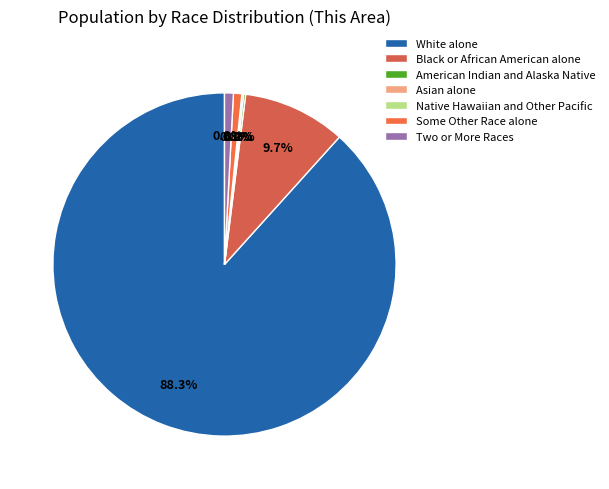

To the nearest percent, what is the combined percentage of Black or African American alone and Some Other Race alone?

10%